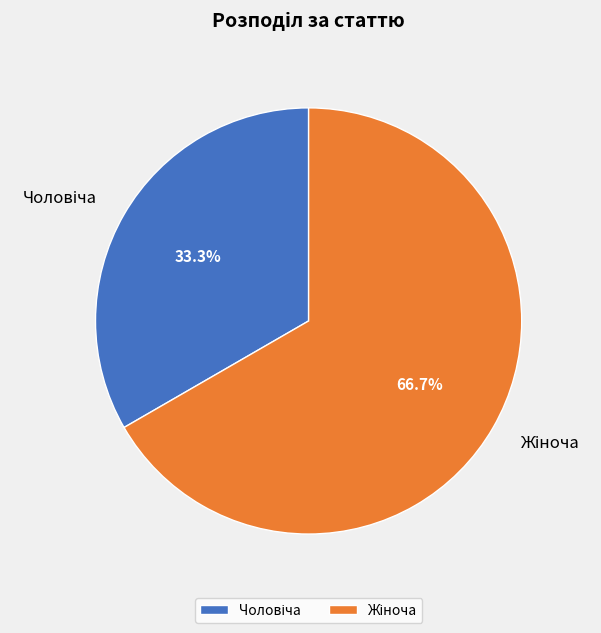

To the nearest percent, what is the difference between the largest and smallest slice percentages?

33%